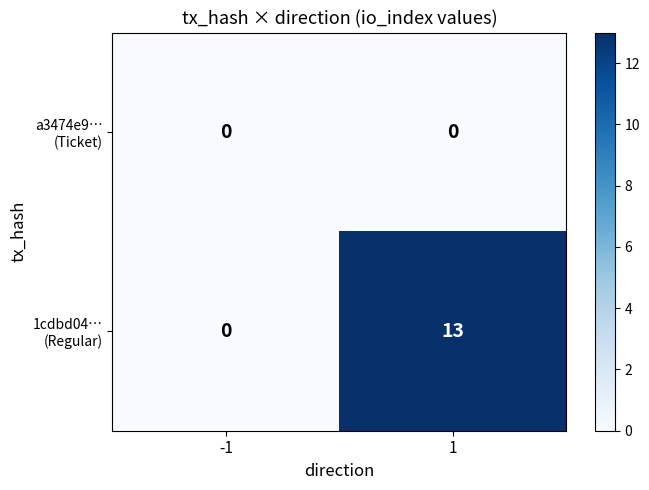

What is the total value across all series at 1?

13